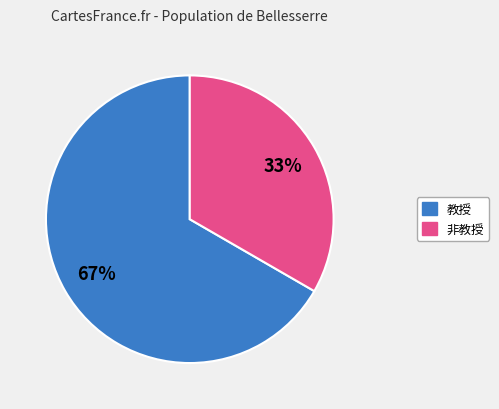

Does any single category account for the majority?

Yes